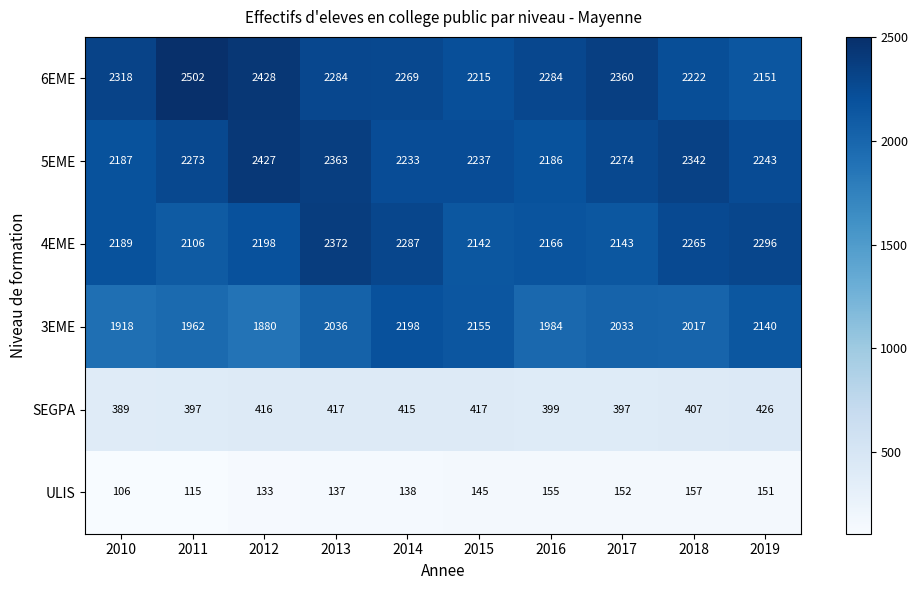

Which series has the largest total across all categories?

6EME